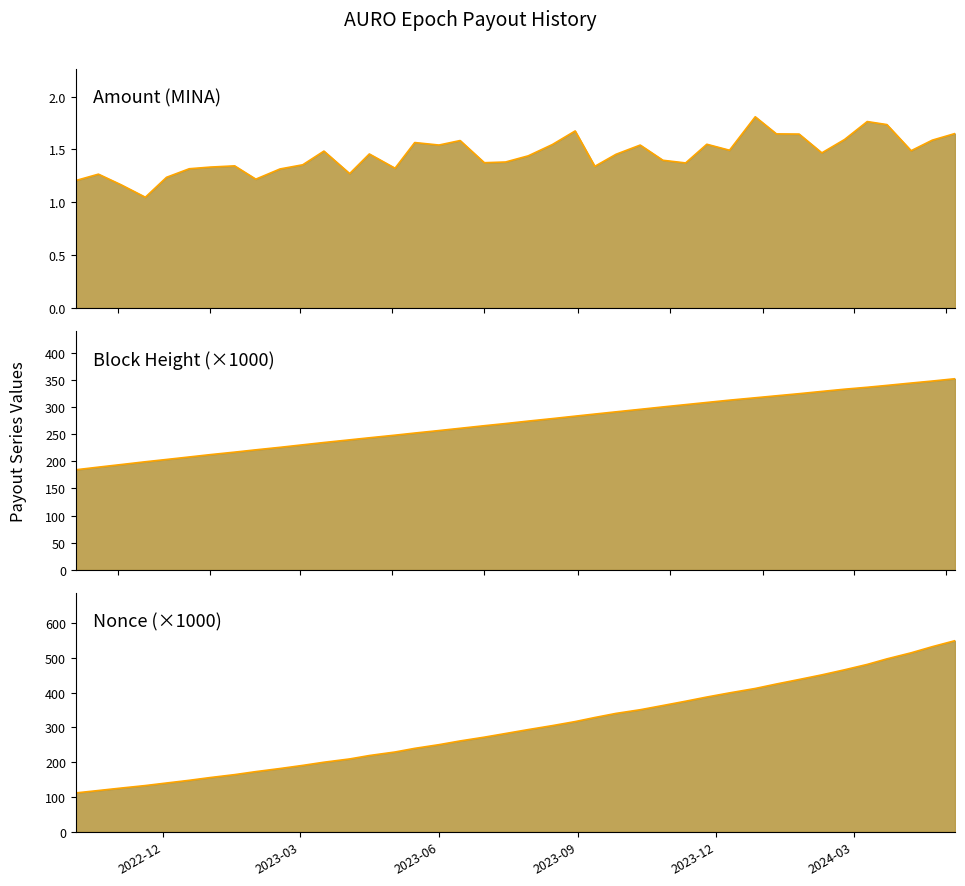

At which label does BlockHeight (line) reach its minimum?

2022-12